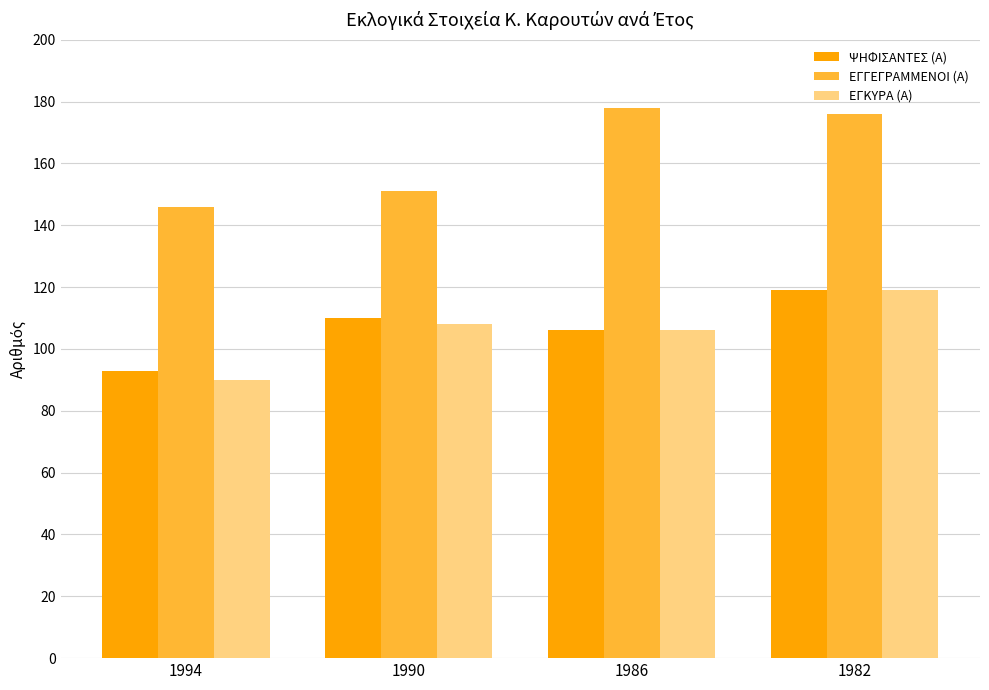

What are all the series names shown in the legend?

ΨΗΦΙΣΑΝΤΕΣ (Α), ΕΓΓΕΓΡΑΜΜΕΝΟΙ (Α), ΕΓΚΥΡΑ (Α)